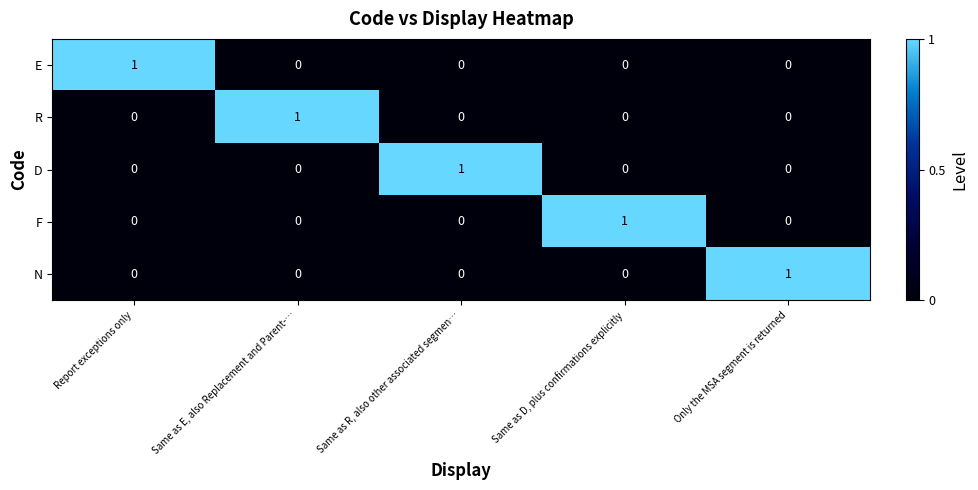

True or false: E has a value of 1 at Same as R, also other associated segmen….

False